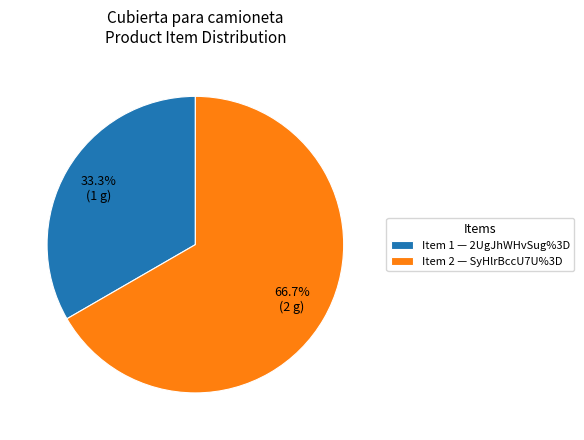

What is the ratio of the value at Item 2 — SyHlrBccU7U%3D to the value at Item 1 — 2UgJhWHvSug%3D?

2.0